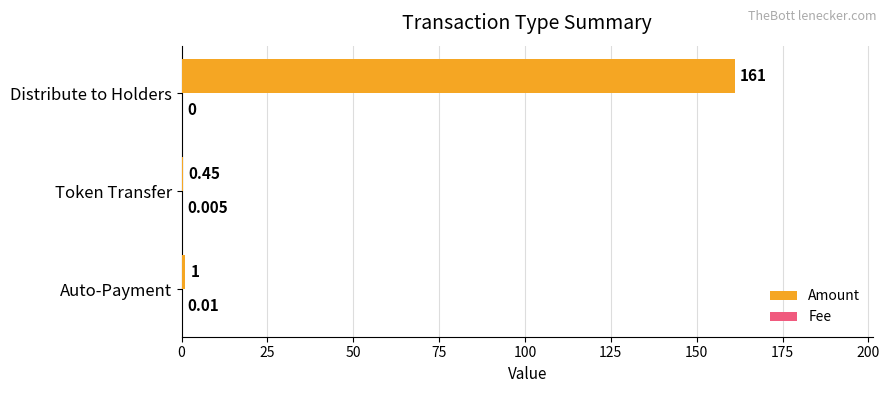

Which series changed the most between Token Transfer and Distribute to Holders?

Amount